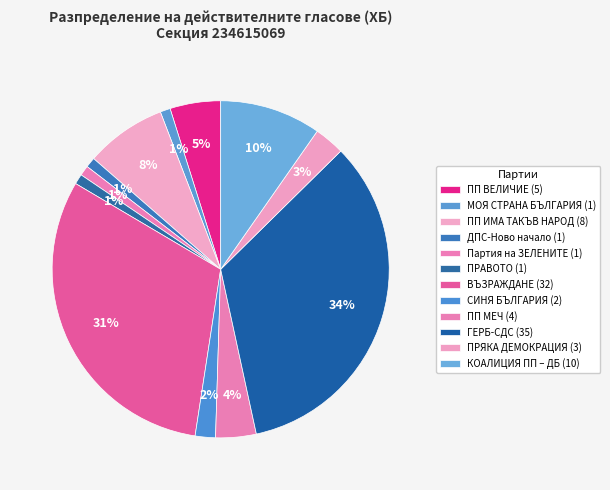

To the nearest percent, what is the difference between the largest and smallest slice percentages?

33%